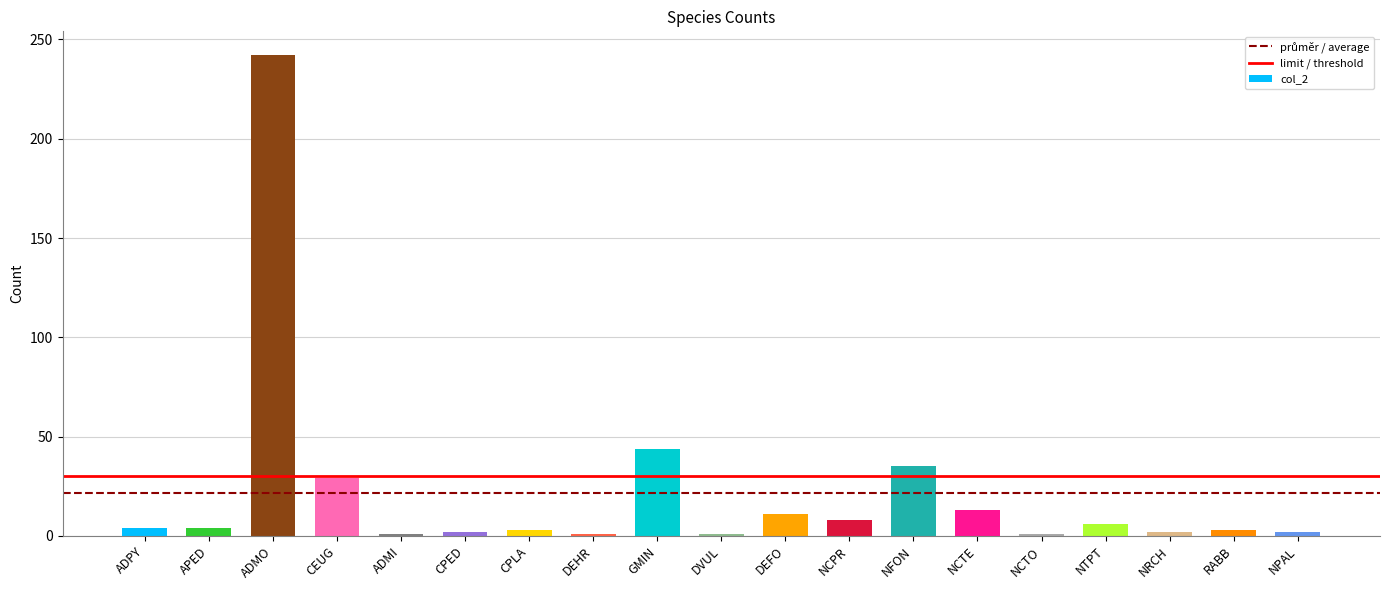

Approximately how many times larger is the value at GMIN compared to ADMO?

0.2